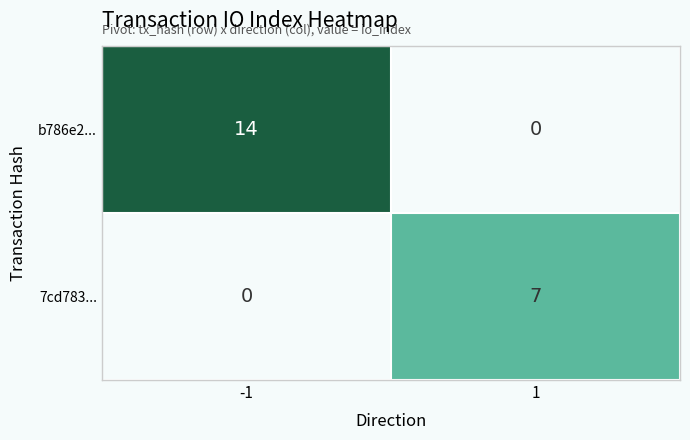

Between -1 and 1, which series saw the biggest shift?

b786e2...